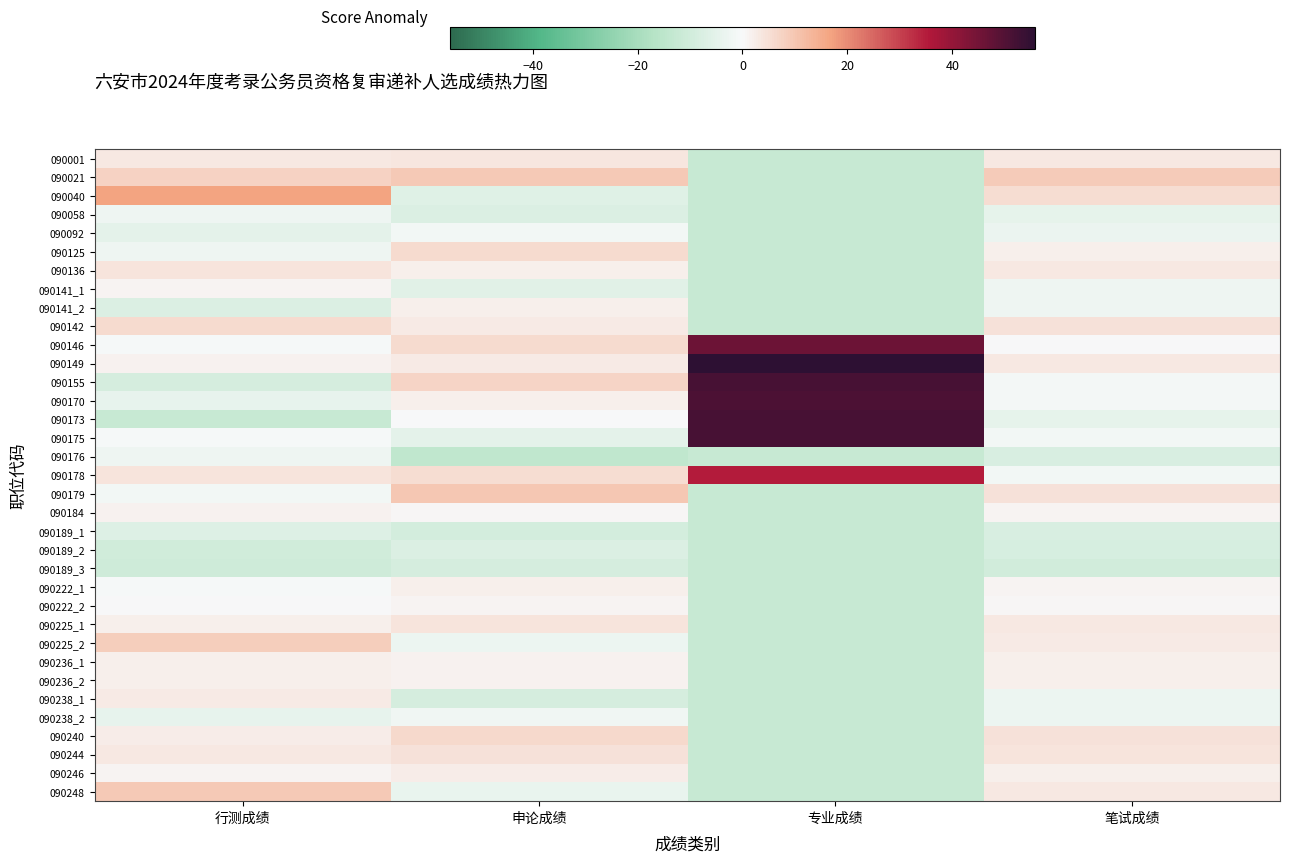

What is the smallest value displayed?

-14.0